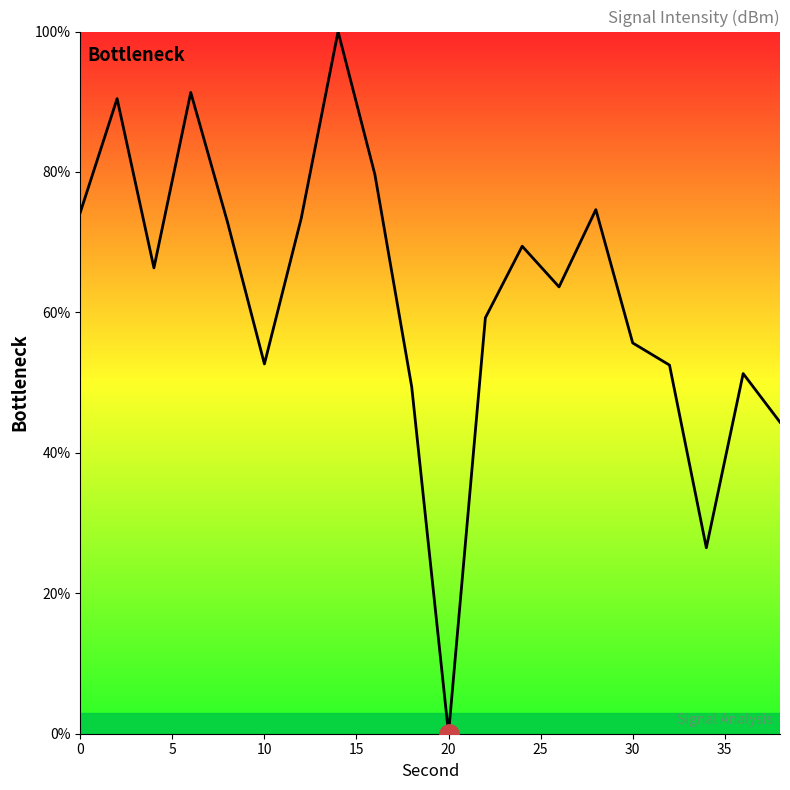

What is the difference between the maximum and minimum values?

100.0